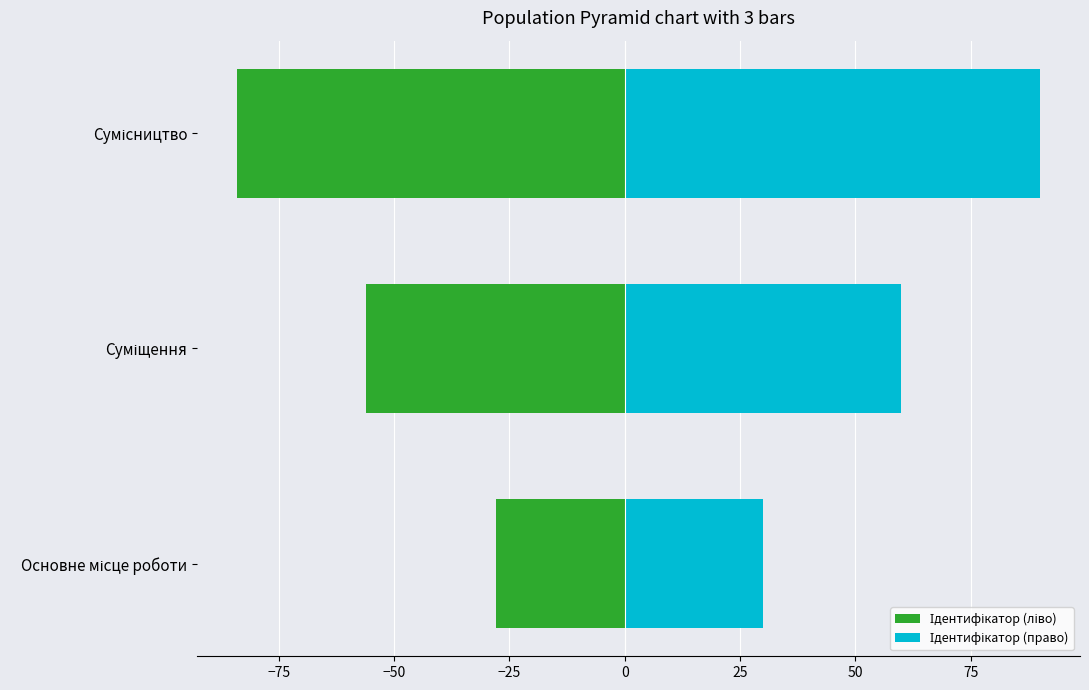

What is the maximum value for Ідентифікатор (право)?

90